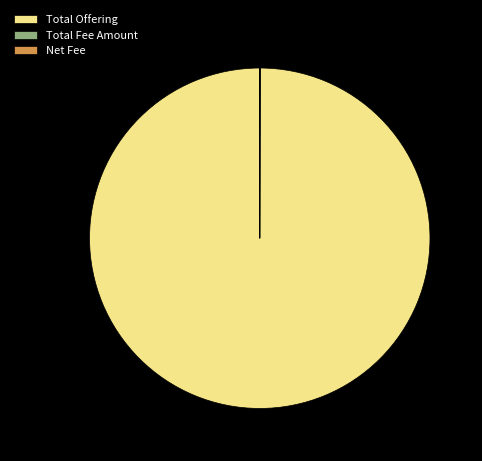

Which slice represents more than half of the pie?

Total Offering